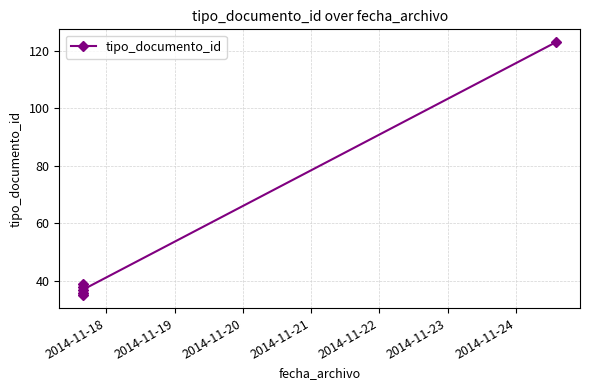

What is the value of the 3rd point from the left?

36